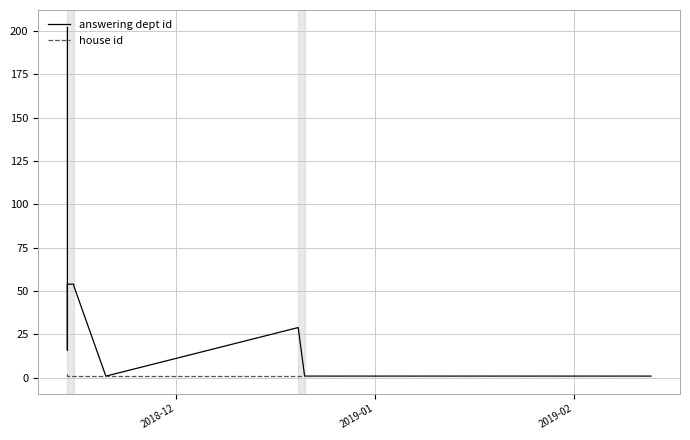

Count the number of data series in this chart.

2